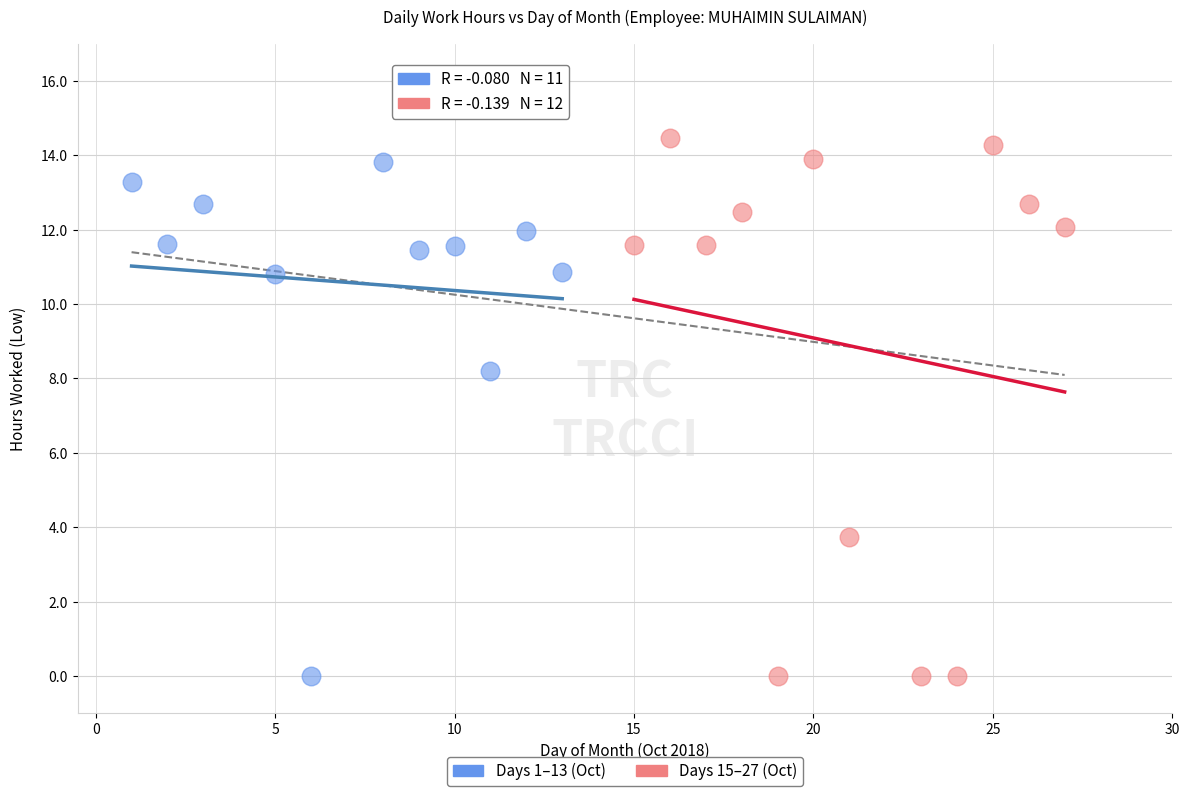

Which series has the widest spread of Y values?

Days 15–27 (Oct)